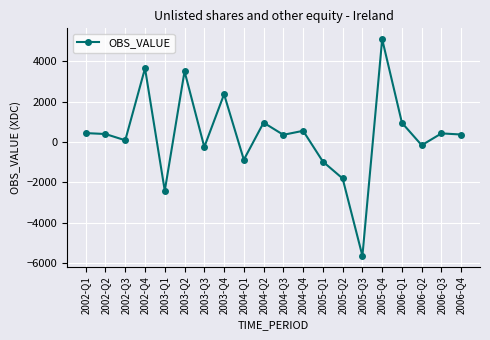

What is the smallest value displayed?

-5655